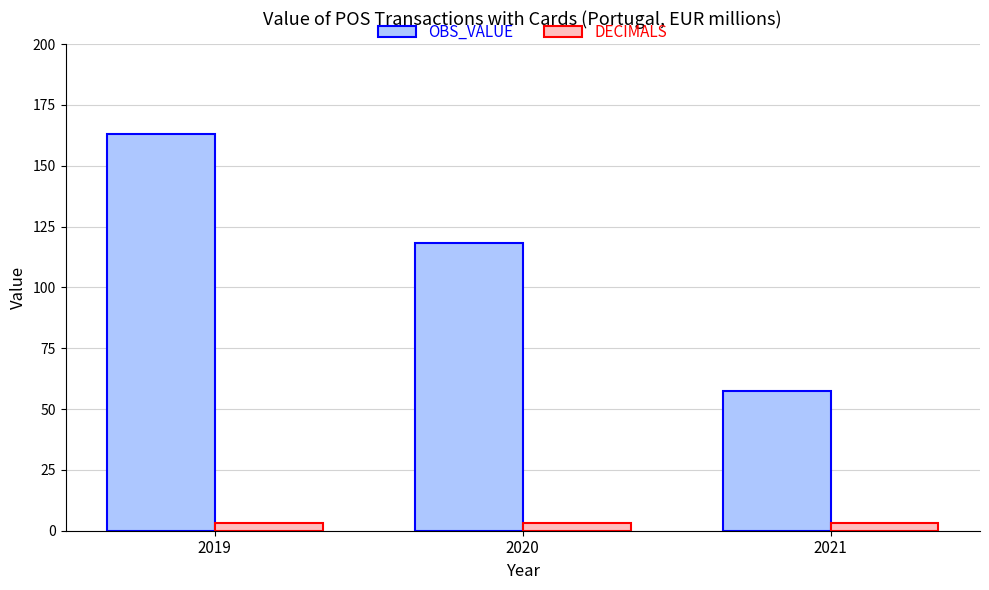

True or false: OBS_VALUE has a value of 233.4 at 2019.

False